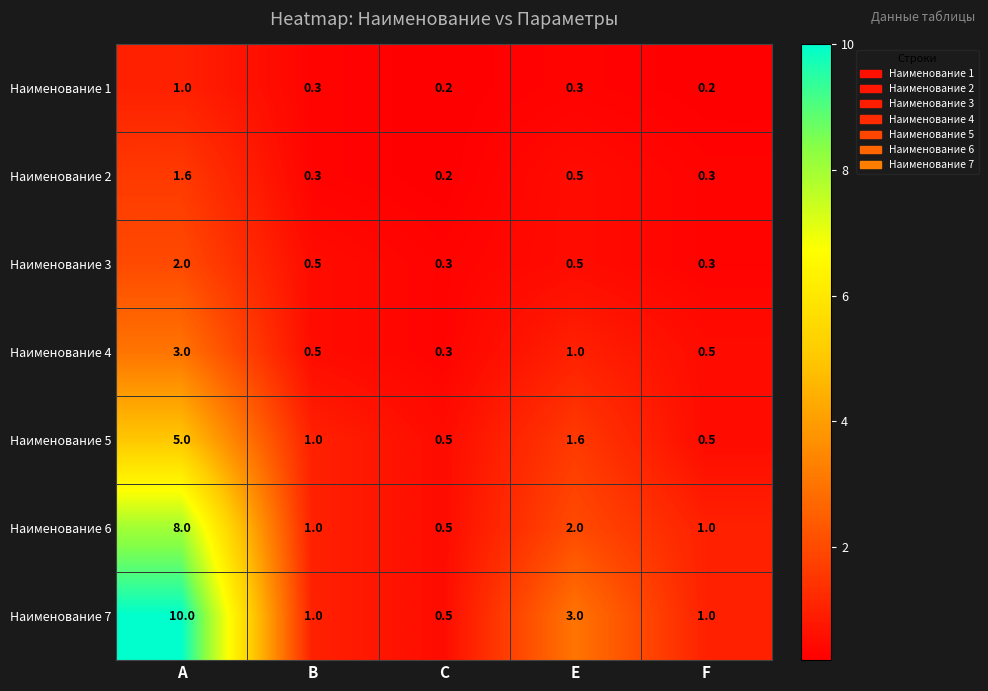

Which category has the lowest value in the Наименование 2 series?

C